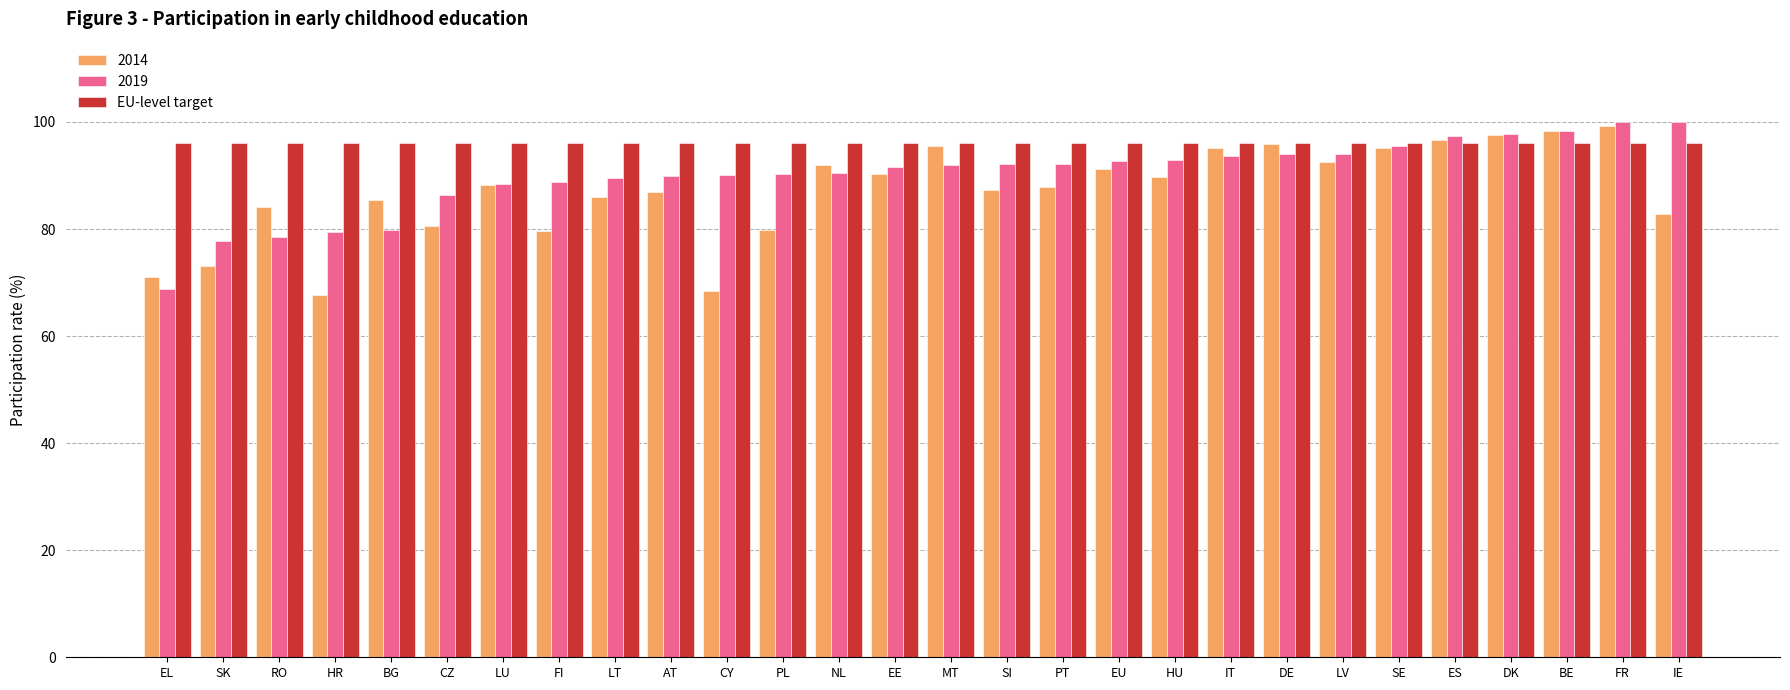

What is the label of the 13th bar from the left?

NL